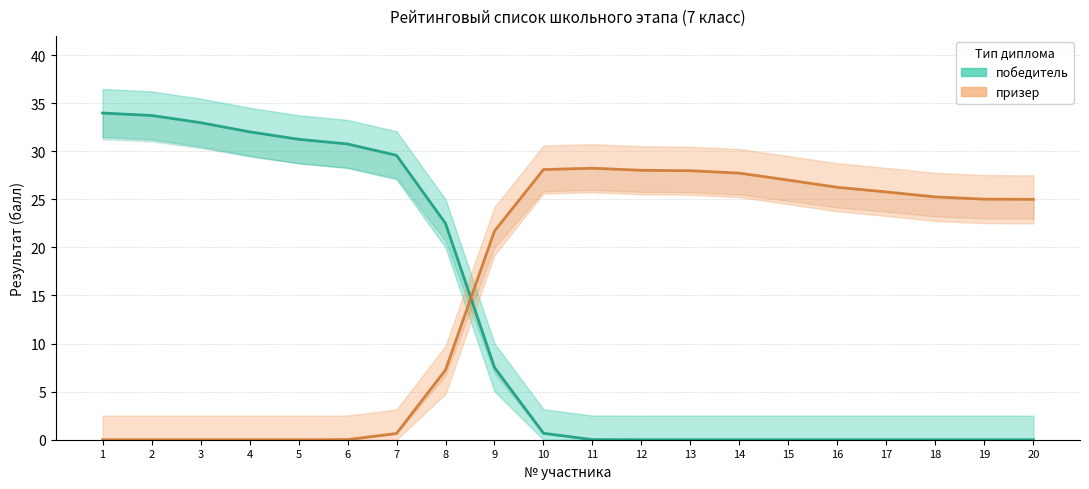

Is it true that победитель equals 34.0 at 1?

True